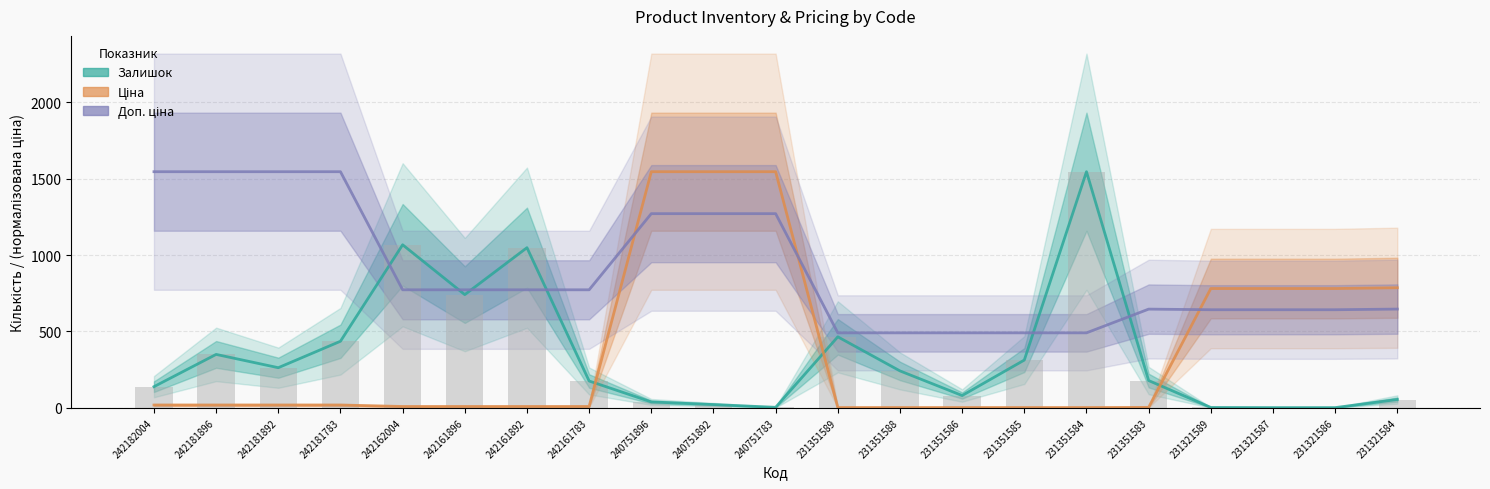

Between 240751783 and 231351586, which series saw the biggest shift?

Ціна